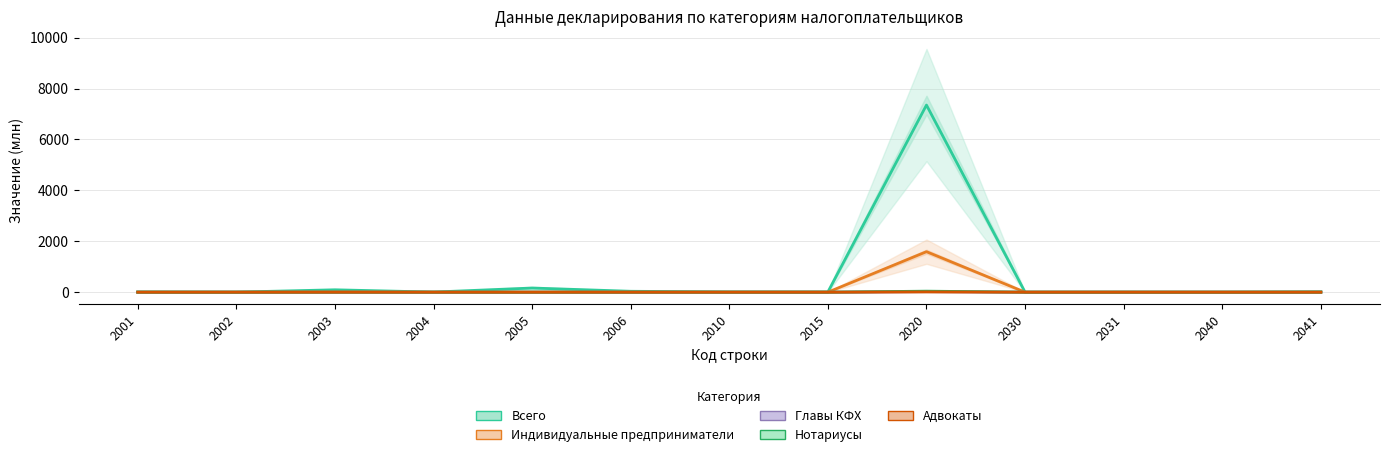

List the labels in order of Нотариусы value, largest first.

2020, 2003, 2005, 2004, 2041, 2006, 2001, 2010, 2015, 2031, 2002, 2040, 2030